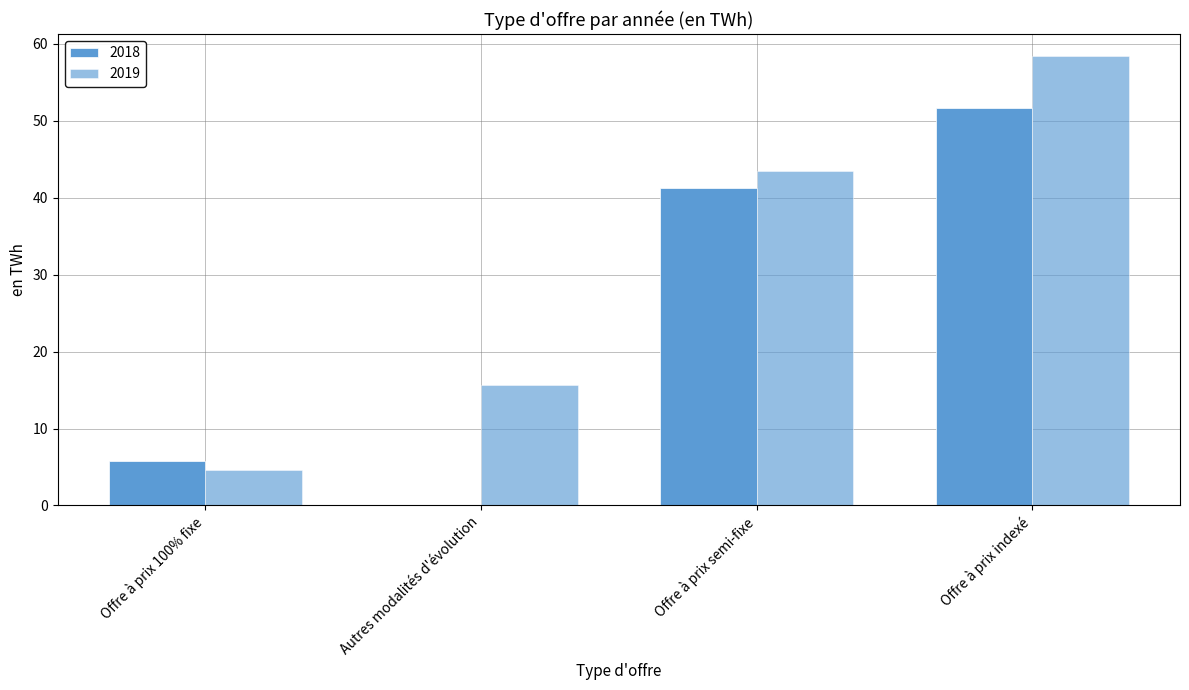

At which label does 2018 first exceed 41?

Offre à prix semi-fixe